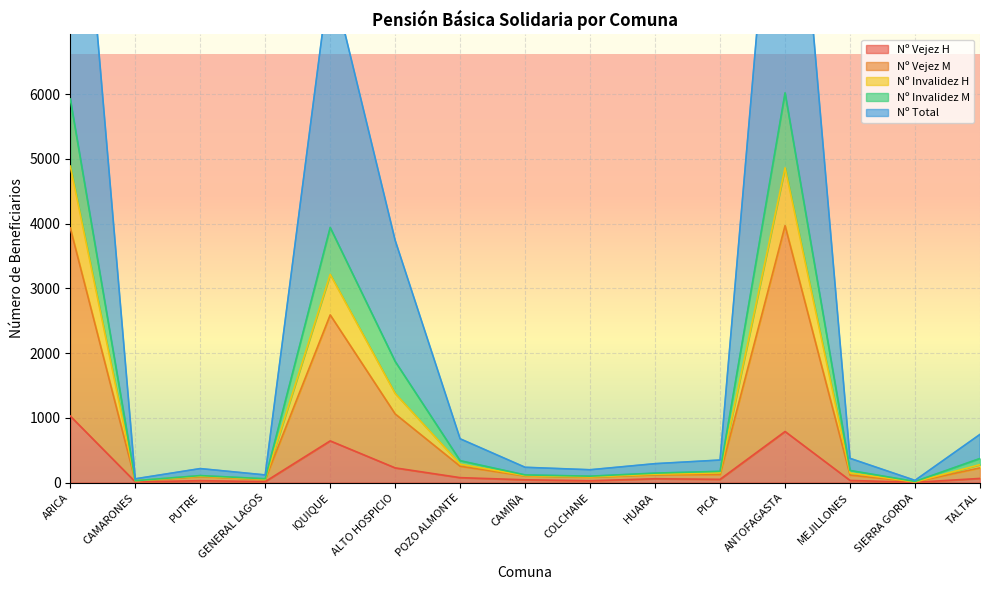

At which label does Nº Invalidez H reach its peak?

ANTOFAGASTA